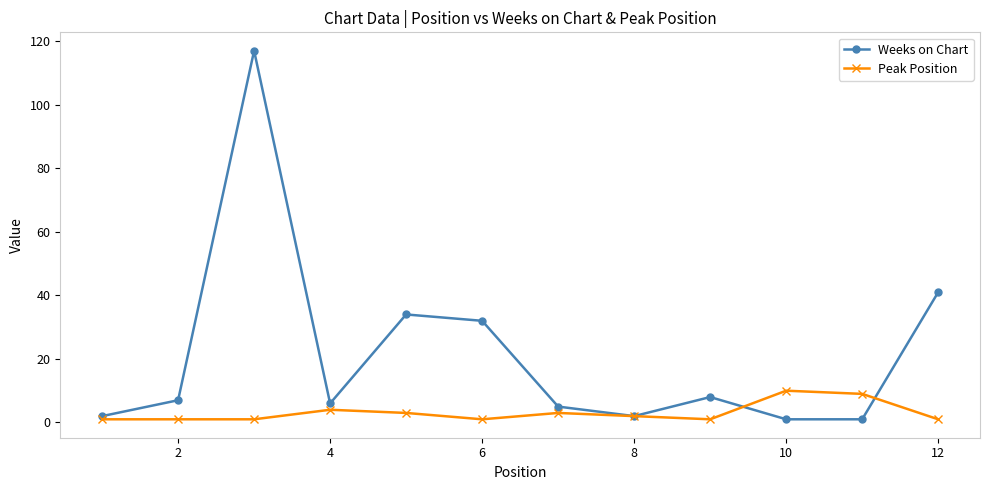

What is the average value of the Peak Position series?

3